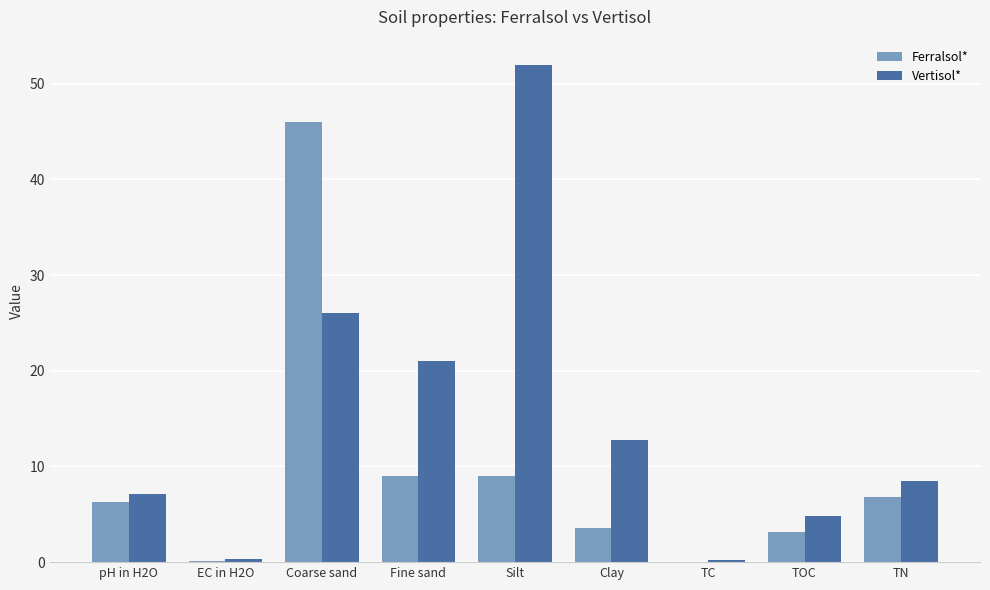

Which series has the largest total across all categories?

Vertisol*